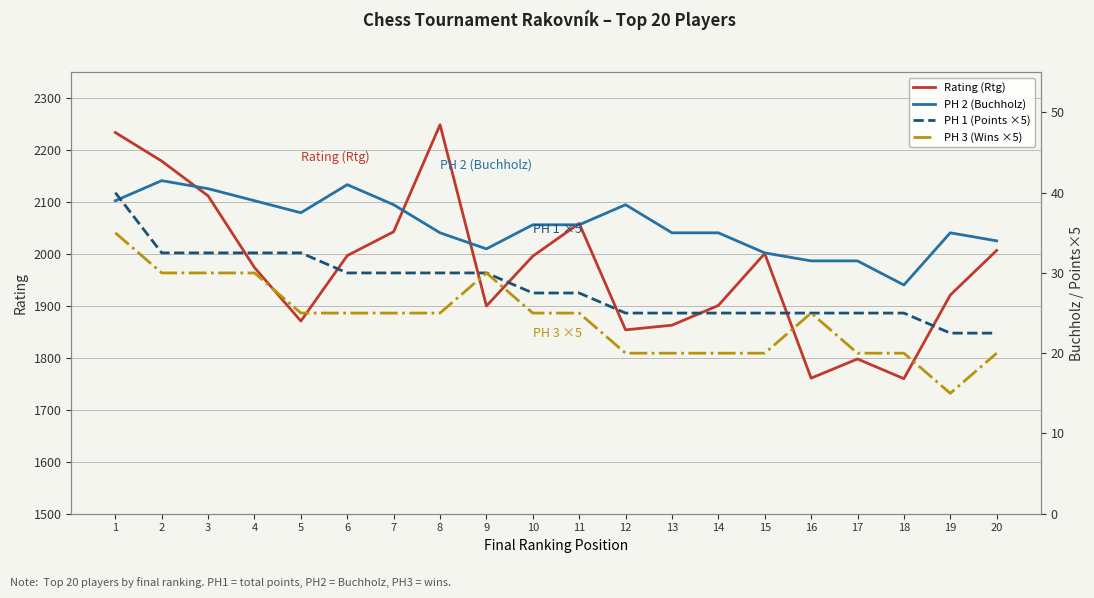

Reading right to left, list all the values displayed in this chart.

Rating (Rtg): 20=2007.0	19=1921.0	18=1760.0	17=1798.0	16=1761.0	15=2001.0	14=1901.0	13=1863.0	12=1854.0	11=2059.0	10=1996.0	9=1900.0	8=2249.0	7=2043.0	6=1997.0	5=1871.0	4=1974.0	3=2112.0	2=2179.0	1=2234.0
PH 2 (Buchholz): 20=34.0	19=35.0	18=28.5	17=31.5	16=31.5	15=32.5	14=35.0	13=35.0	12=38.5	11=36.0	10=36.0	9=33.0	8=35.0	7=38.5	6=41.0	5=37.5	4=39.0	3=40.5	2=41.5	1=39.0
PH 1 (Points ×5): 20=22.5	19=22.5	18=25.0	17=25.0	16=25.0	15=25.0	14=25.0	13=25.0	12=25.0	11=27.5	10=27.5	9=30.0	8=30.0	7=30.0	6=30.0	5=32.5	4=32.5	3=32.5	2=32.5	1=40.0
PH 3 (Wins ×5): 20=20.0	19=15.0	18=20.0	17=20.0	16=25.0	15=20.0	14=20.0	13=20.0	12=20.0	11=25.0	10=25.0	9=30.0	8=25.0	7=25.0	6=25.0	5=25.0	4=30.0	3=30.0	2=30.0	1=35.0